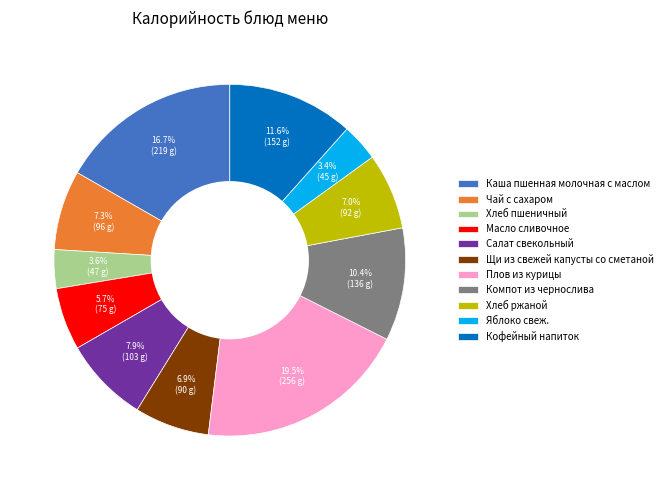

Which slice is the largest?

Плов из курицы